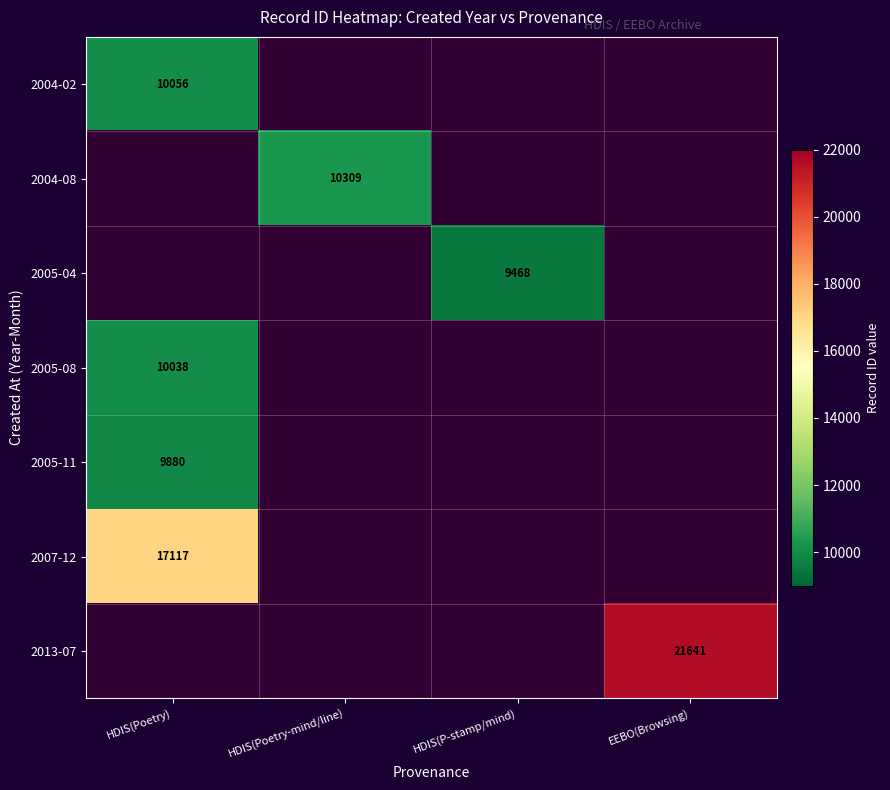

At how many categories does at least one series exceed 10341?

2